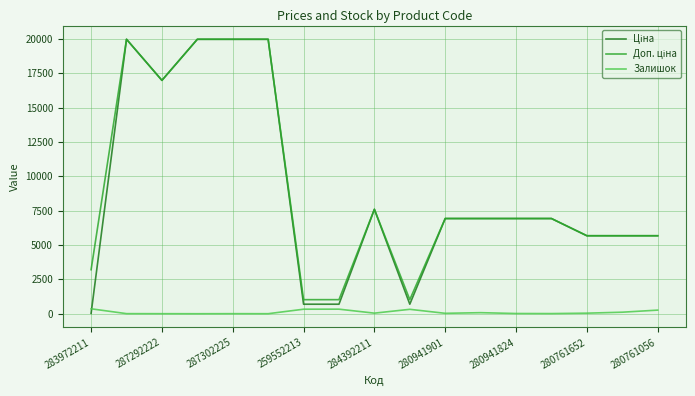

What is the lowest value of the Залишок series?

1.0